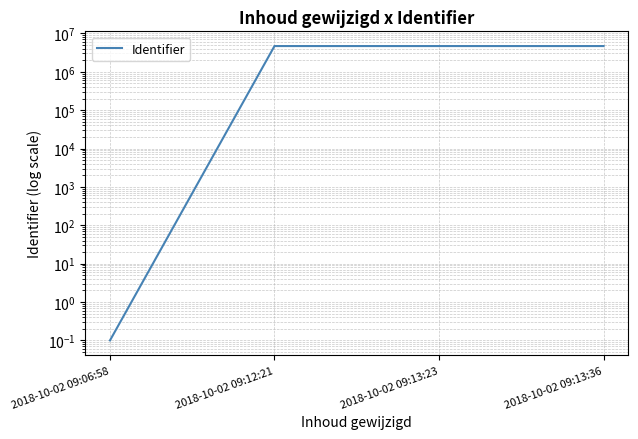

List the labels in order of value, largest first.

2018-10-02 09:13:36, 2018-10-02 09:13:23, 2018-10-02 09:12:21, 2018-10-02 09:06:58